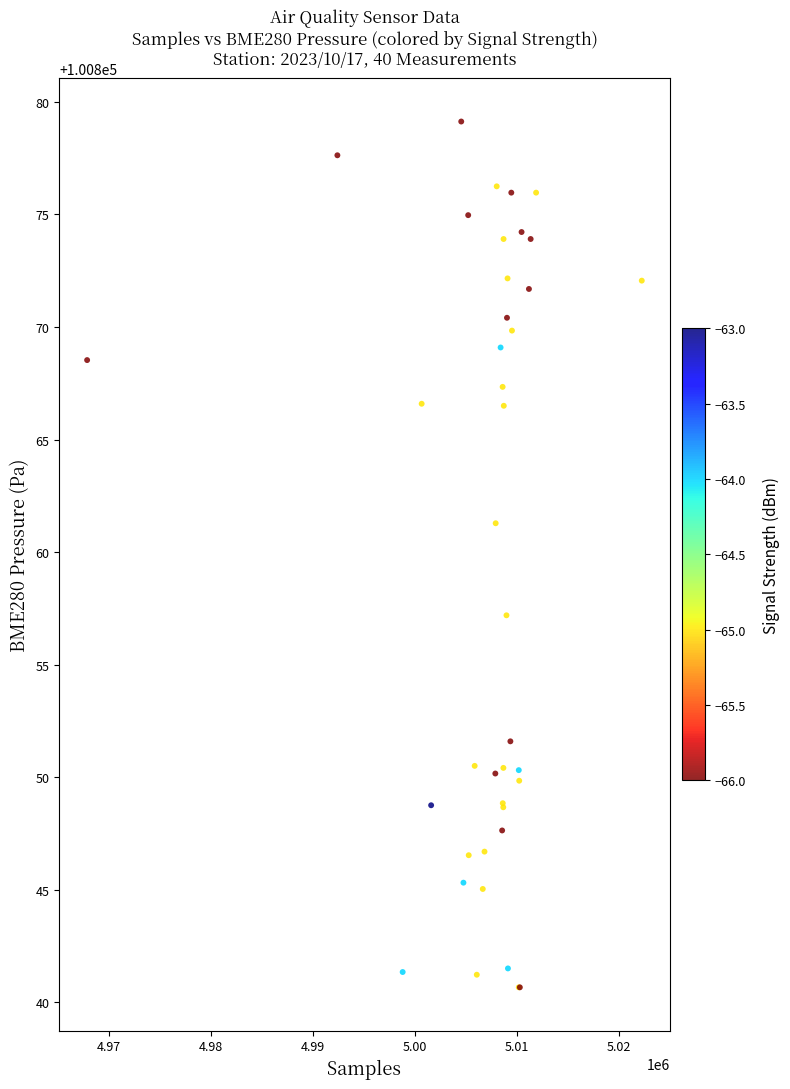

What Y value in the scatter plot is closest to 100859?

100857.2